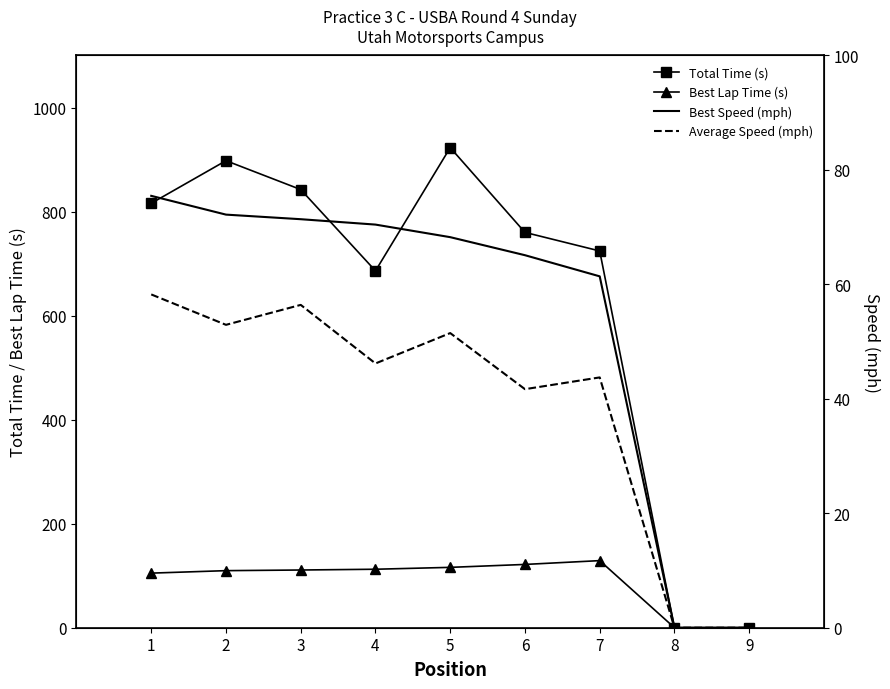

What is the maximum value shown in the chart?

922.9